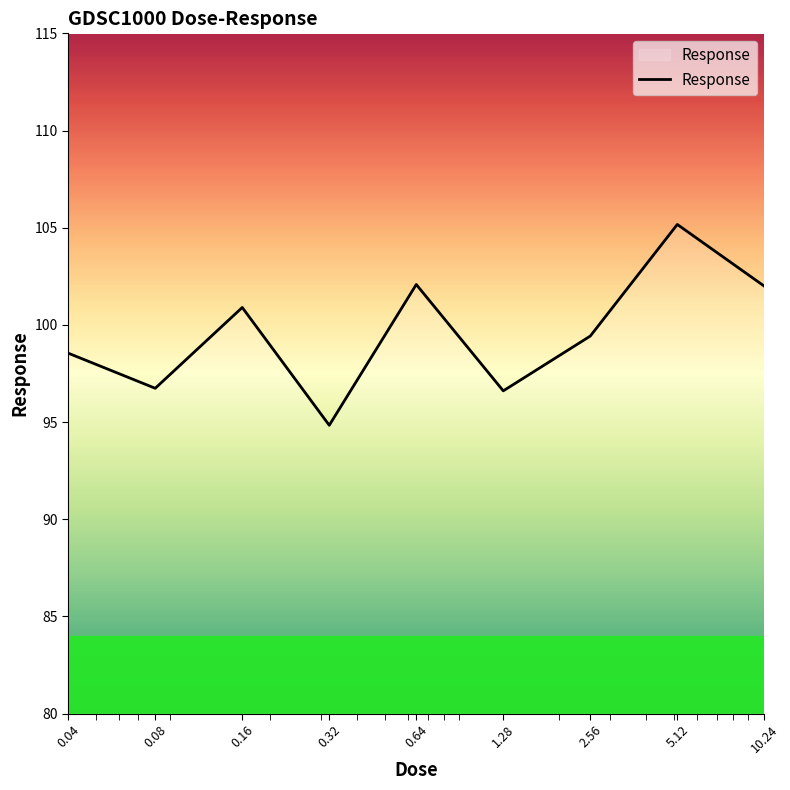

What is the difference between the maximum and minimum values?

10.3